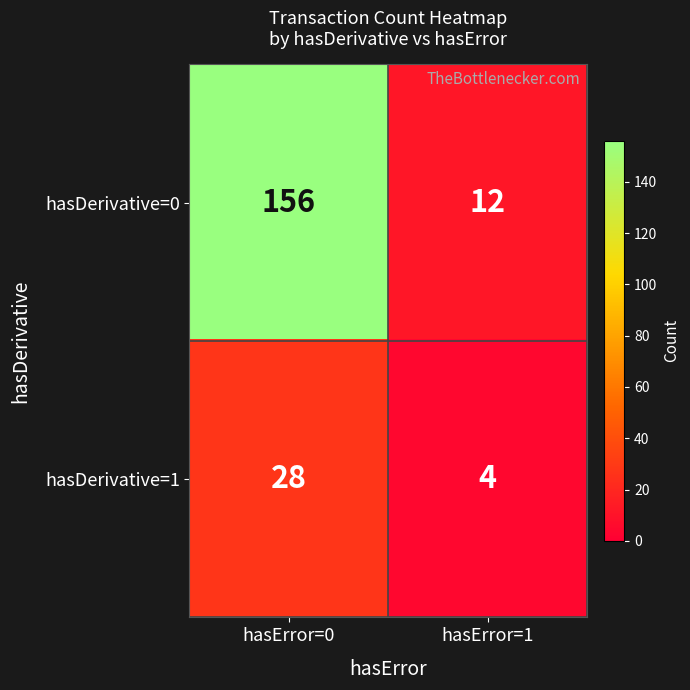

The hasDerivative=1 series shows 28 at hasError=0. True or false?

True